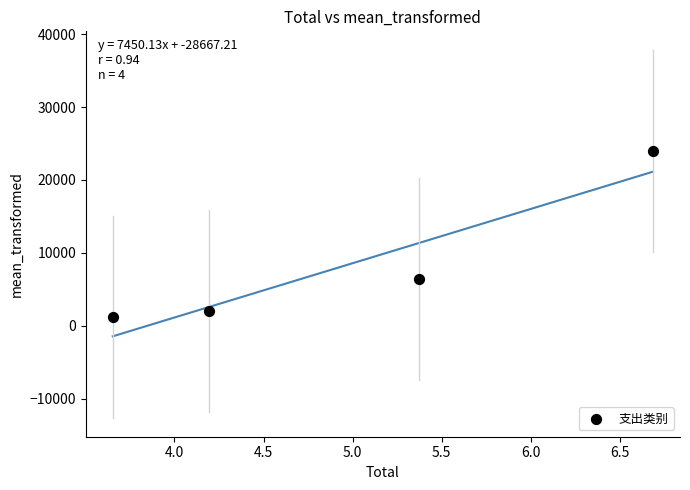

What is the average X value?

5.0